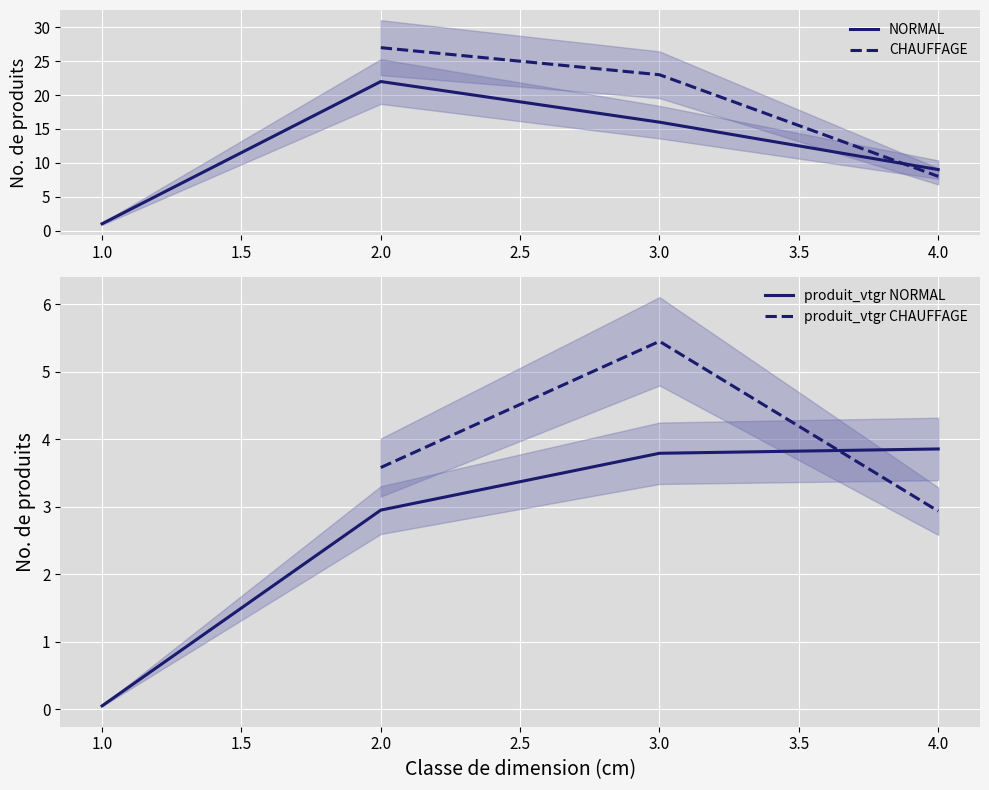

Reading left to right, list all the values displayed in this chart.

produit_nbre: 0=1.0	1=22.0	2=16.0	3=9.0	4=27.0	5=23.0	6=8.0
produit_vtgr: 0=0.0	1=3.0	2=3.8	3=3.9	4=3.6	5=5.5	6=2.9